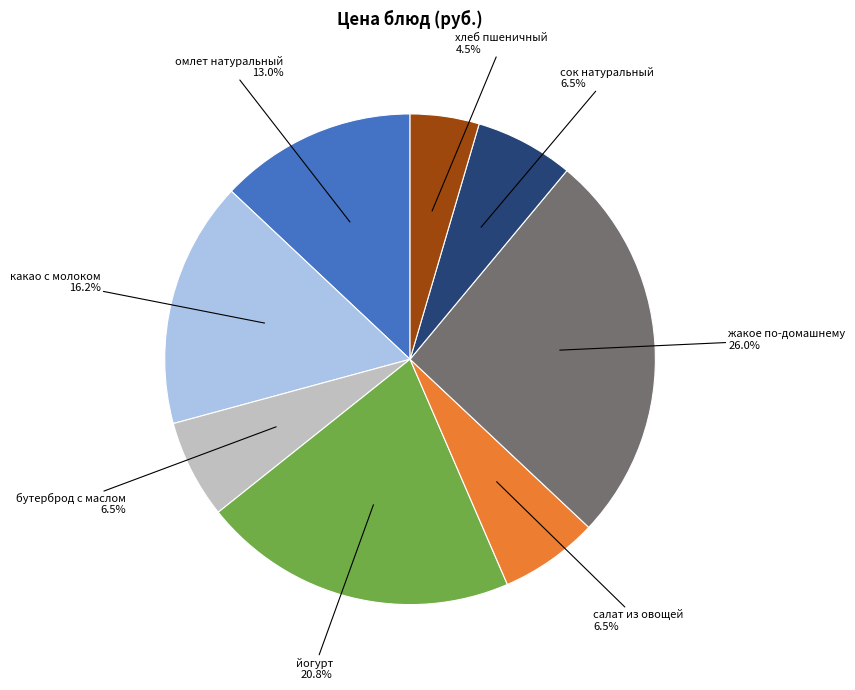

Is there a majority slice in this chart?

No